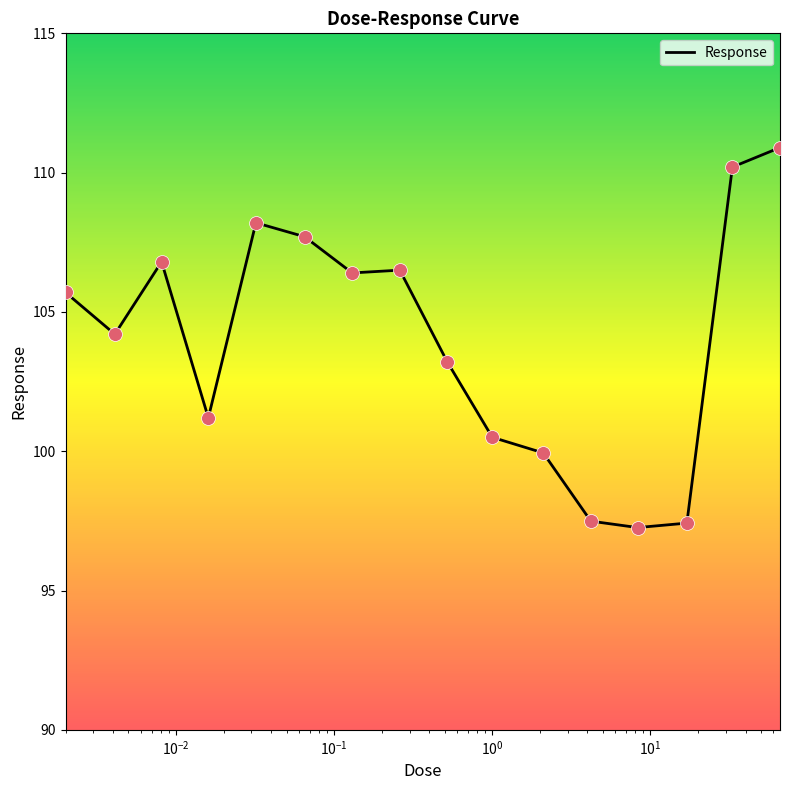

What is the minimum value shown in the chart?

97.3